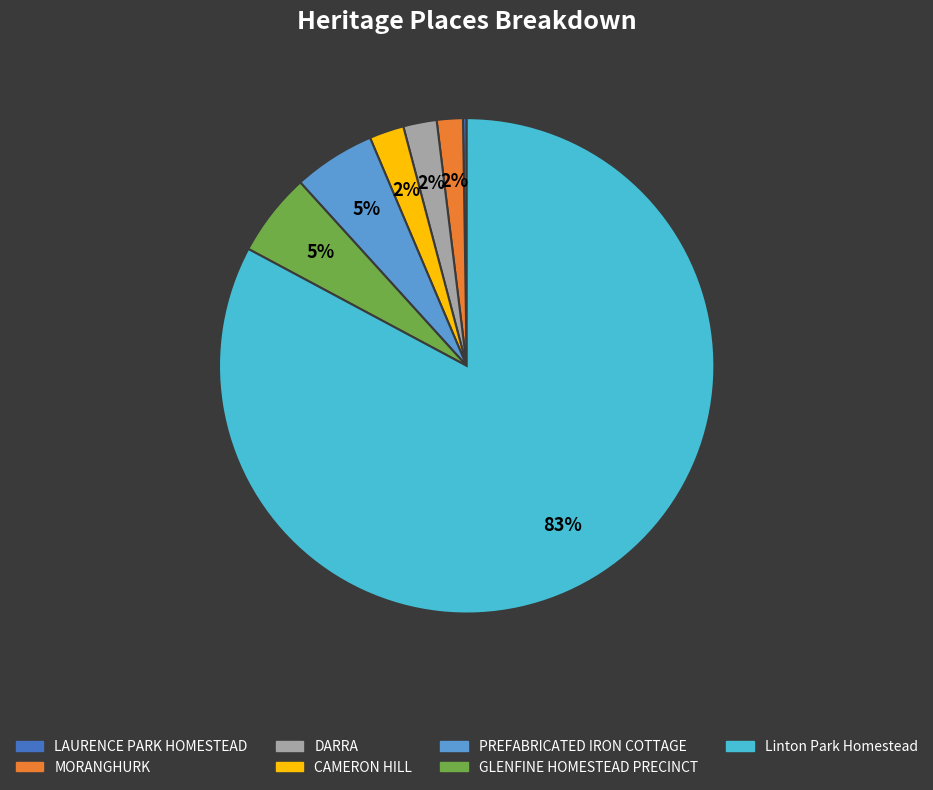

To the nearest percent, what portion does PREFABRICATED IRON COTTAGE represent?

5%